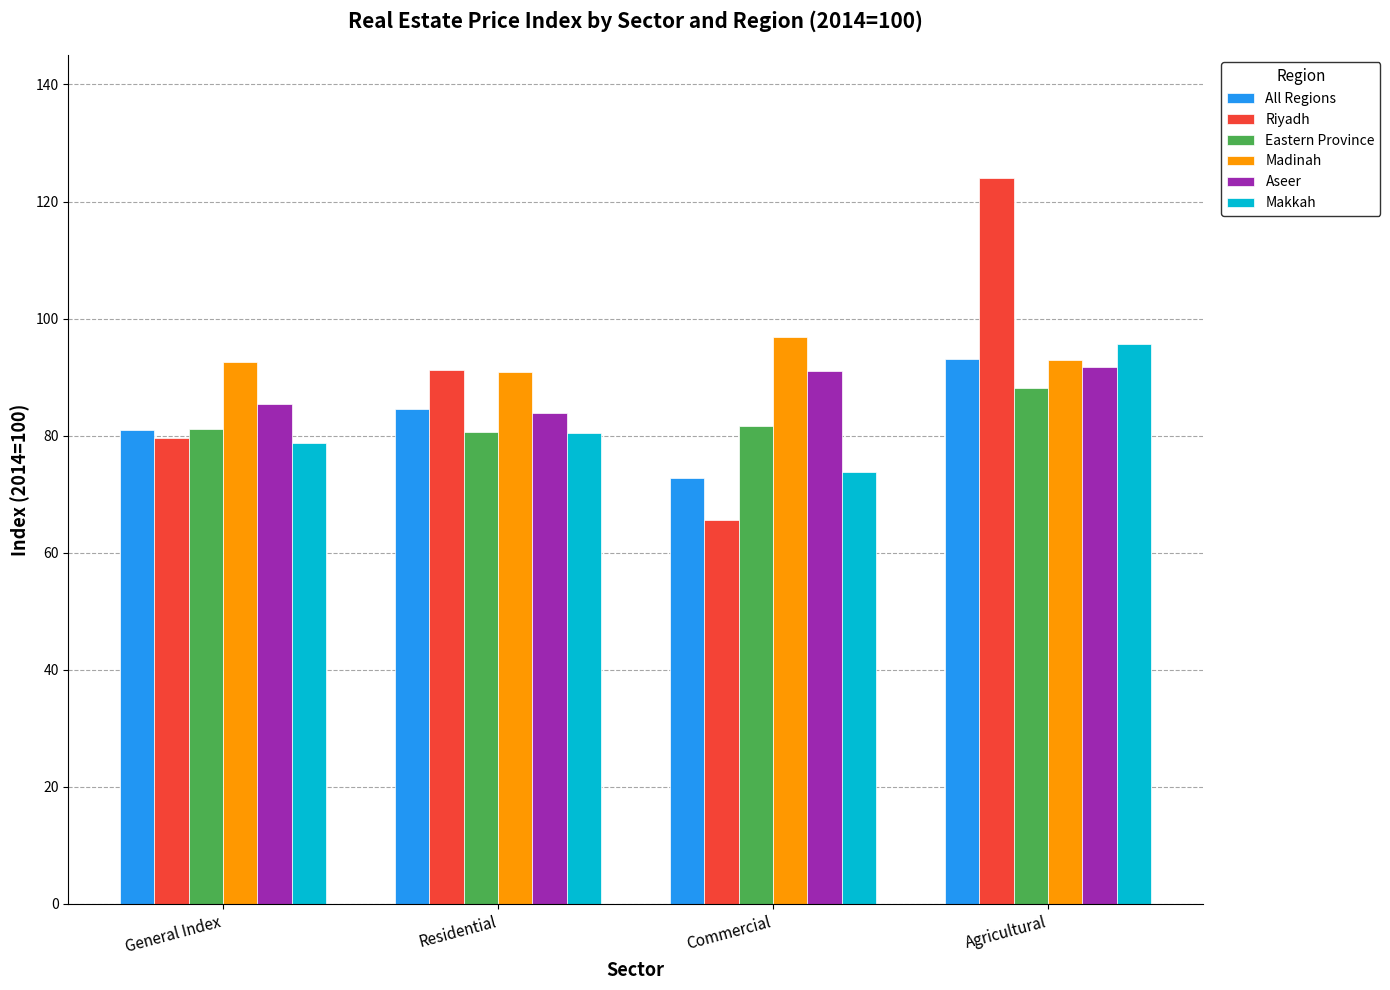

How many bars are there in each group?

6